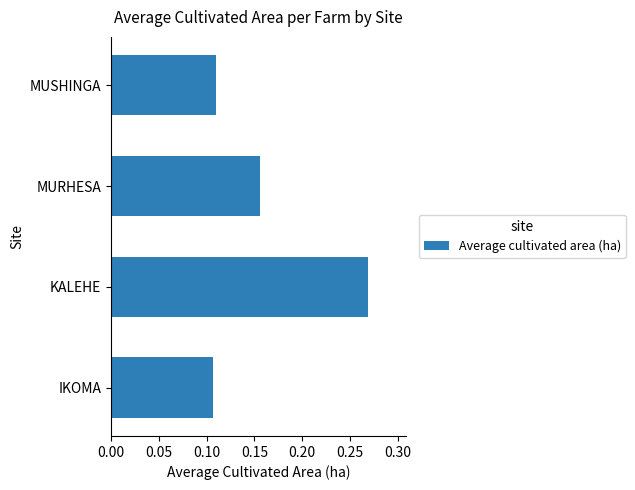

The chart shows a value of 0.4 at KALEHE. True or false?

False